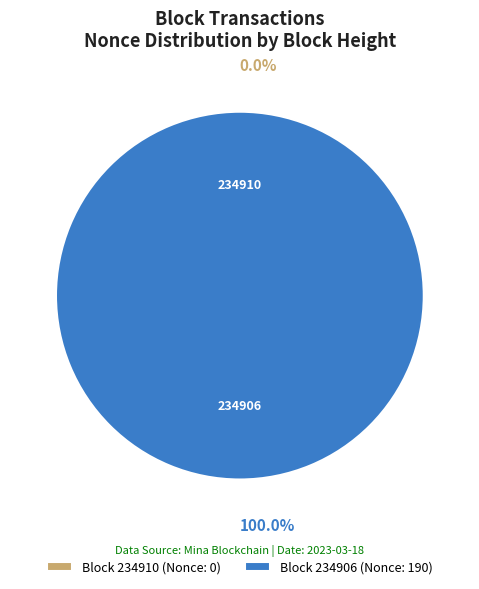

What is the change in value from 234910 to 234906?

+190